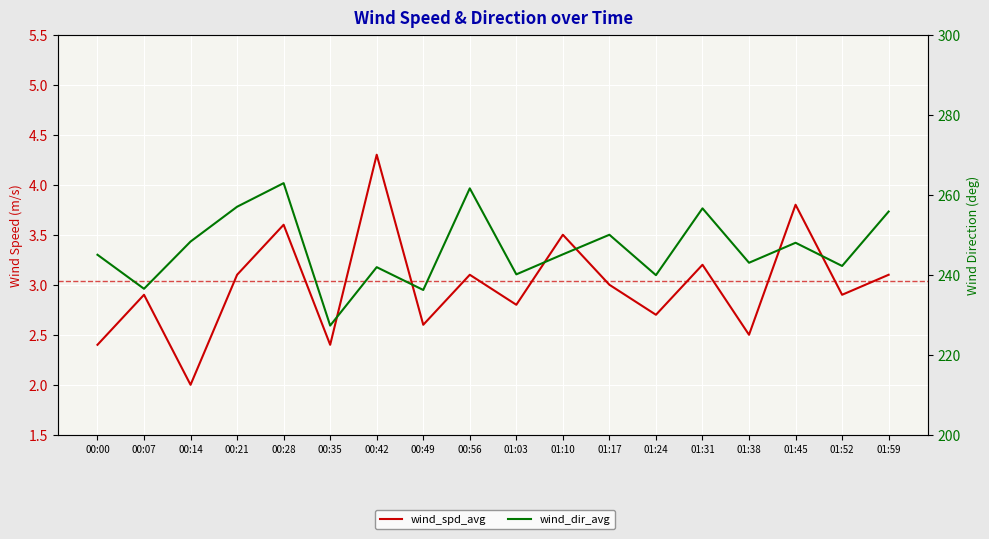

Which series changed the most between 00:56 and 01:31?

wind_dir_avg